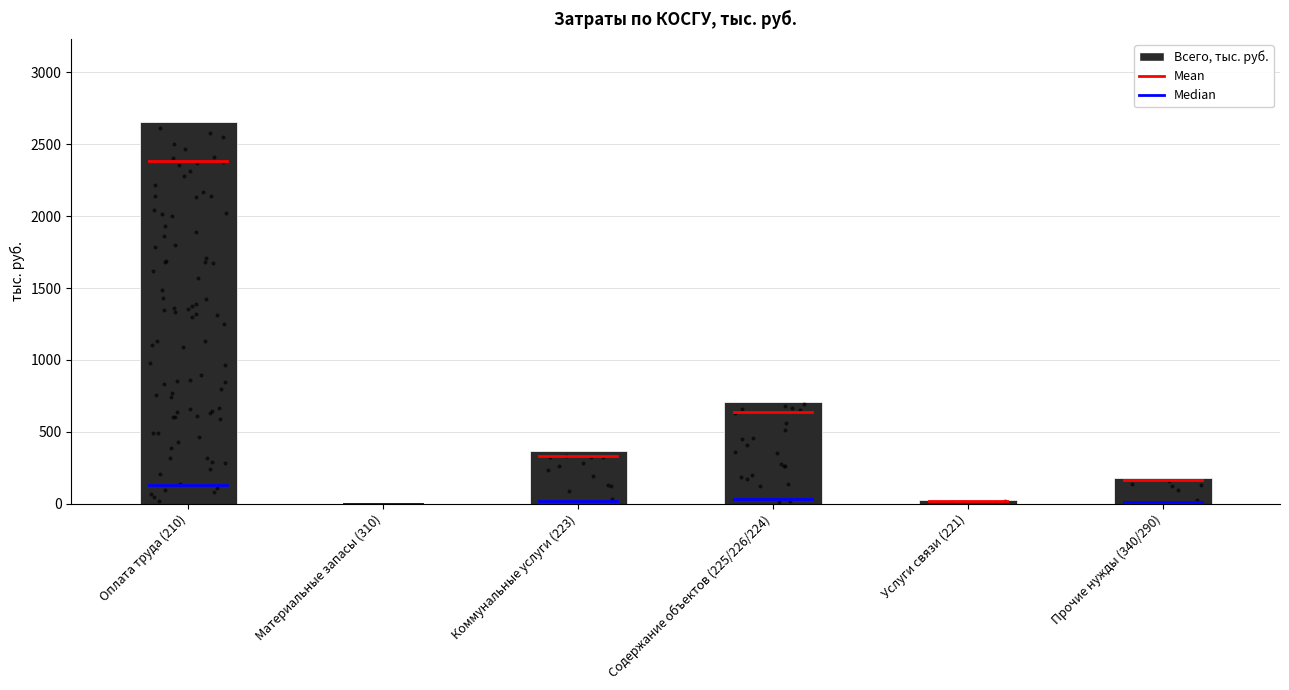

Approximately how many times larger is the value at Прочие нужды (340/290) compared to Содержание объектов (225/226/224)?

0.3